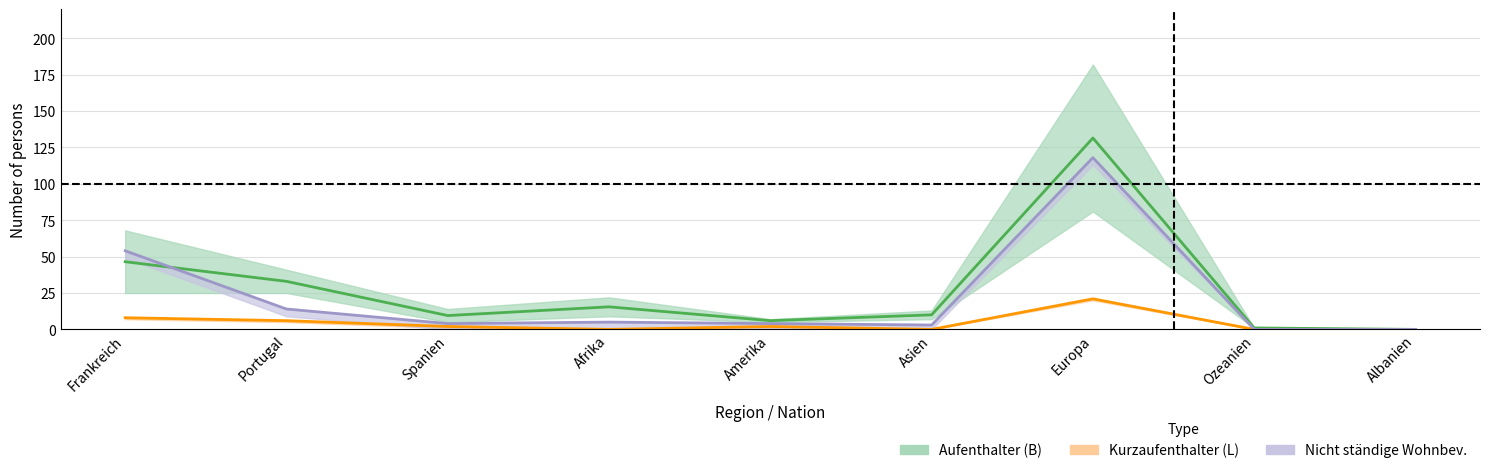

At how many categories does at least one series exceed 19?

3